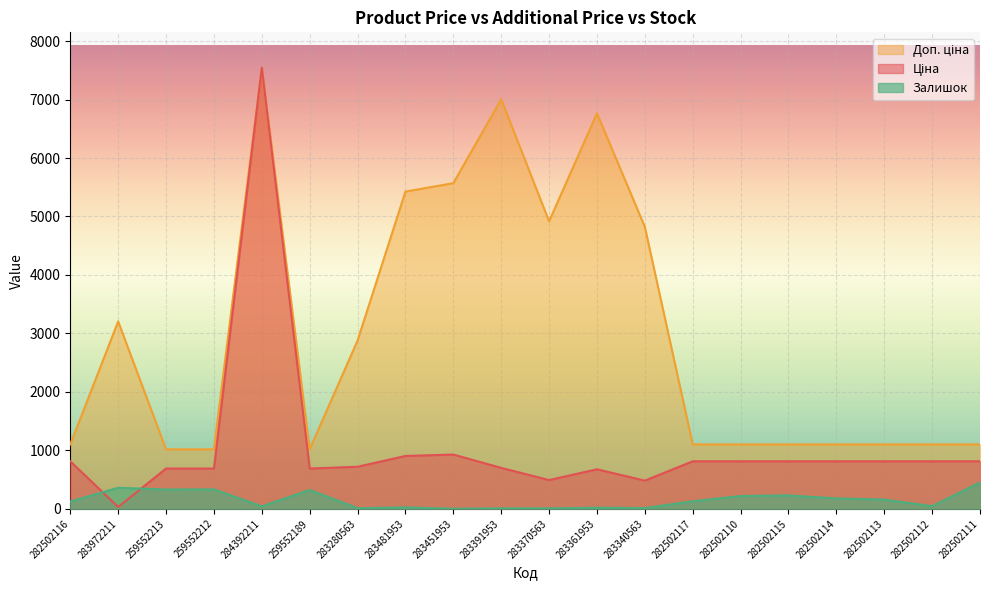

How many lines are shown in the chart?

3